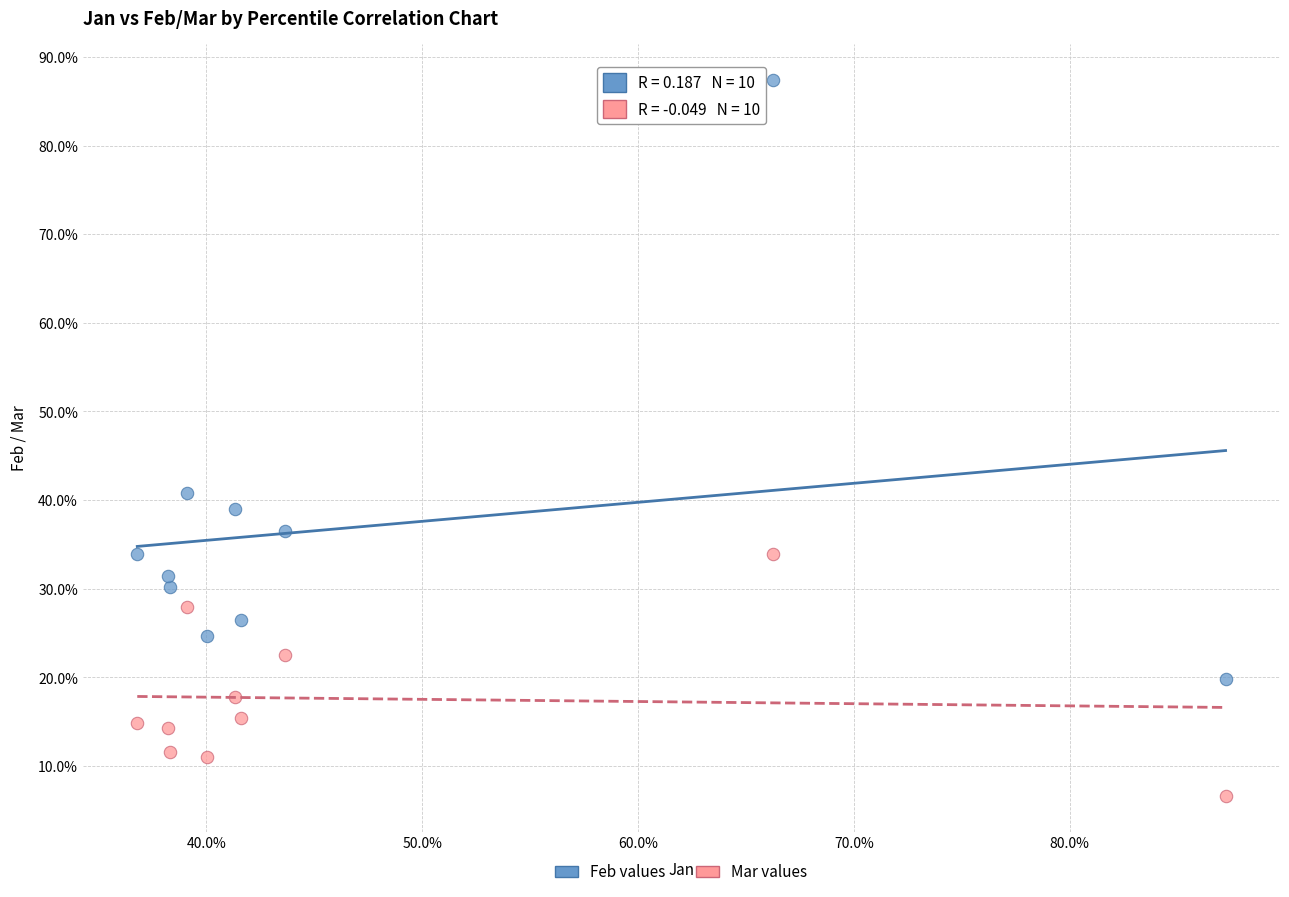

Which series reaches the maximum Y coordinate?

Feb values